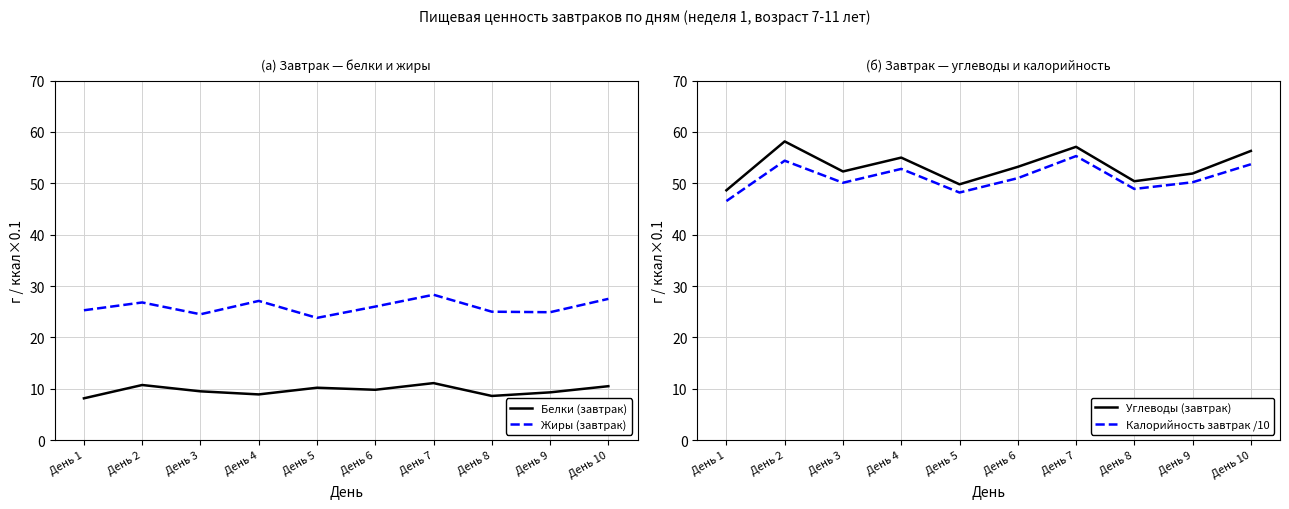

Rank the series at День 9 from highest to lowest value.

Углеводы (завтрак), Калорийность завтрак /10, Жиры (завтрак), Белки (завтрак)